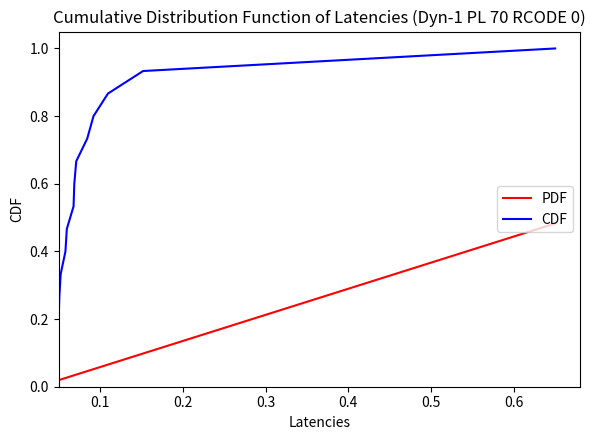

List the series in order of their overall mean, lowest first.

PDF, CDF